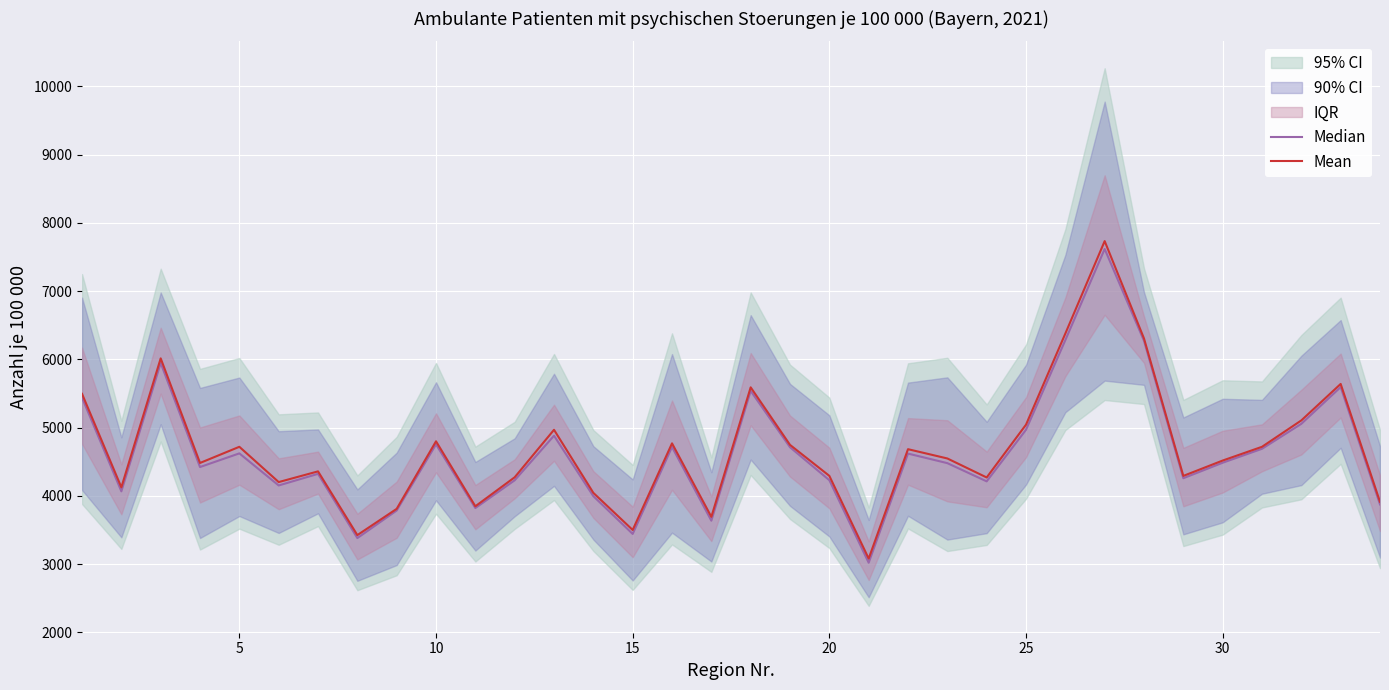

What is the highest value of the Mean series?

7732.0